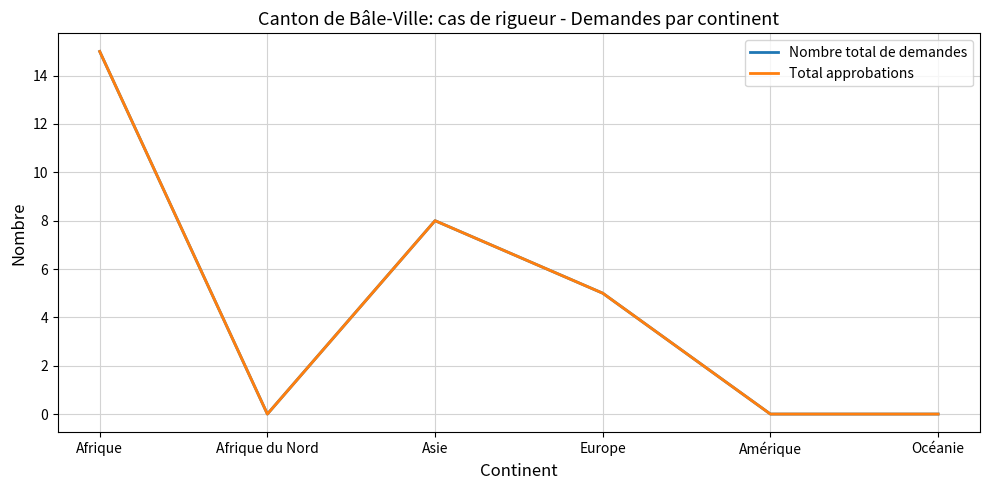

What is the label of the 1st point from the right?

Océanie